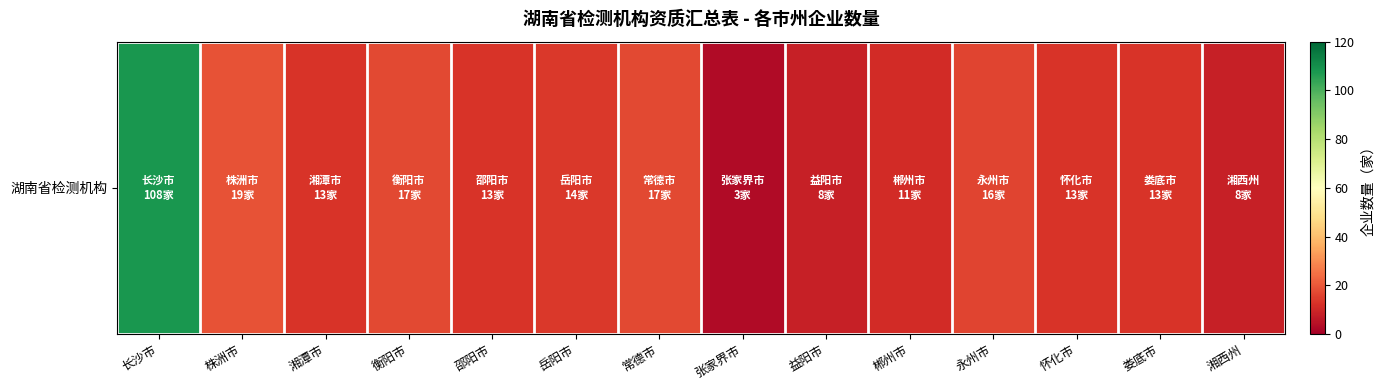

Read the value at 岳阳市, to the nearest 5.

15